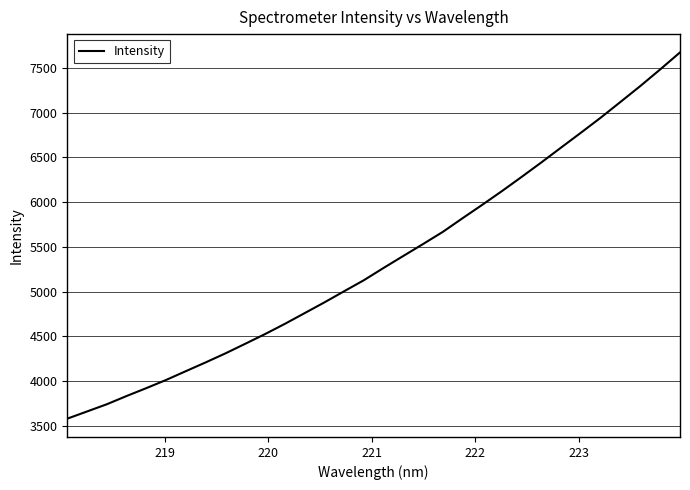

What is the smallest value displayed?

3582.4